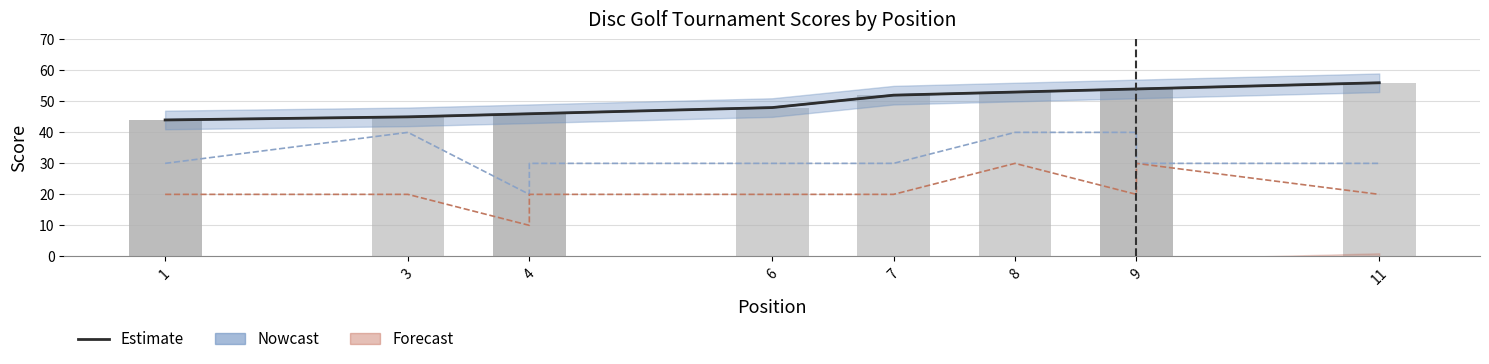

What is the label of the 4th bar from the left?

6